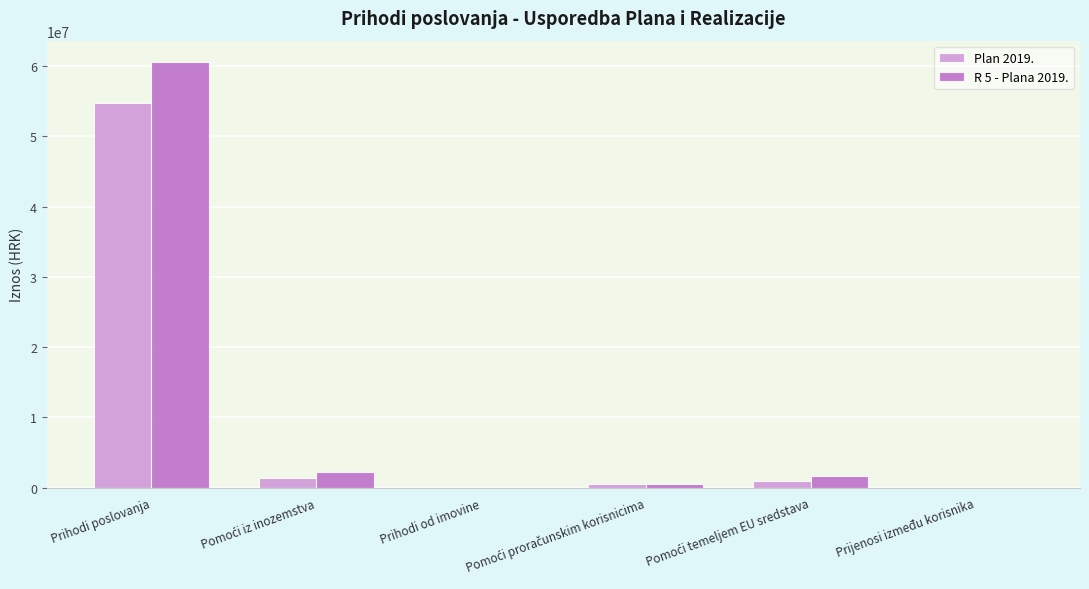

What are all the series names shown in the legend?

Plan 2019., R 5 - Plana 2019.